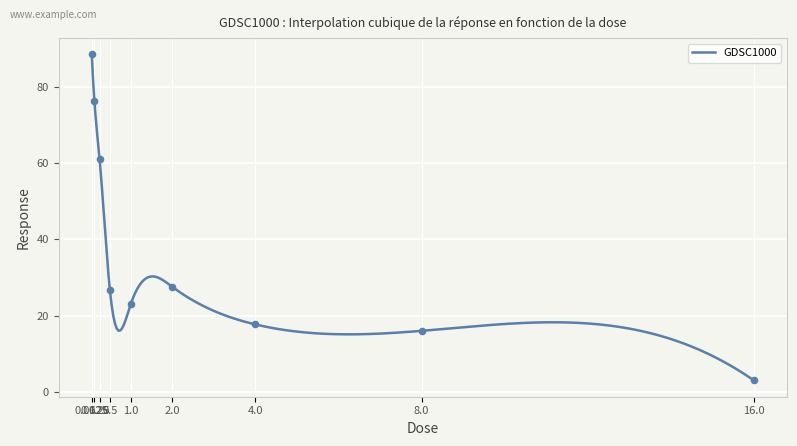

Approximately how many times larger is the value at 8.0 compared to 4.0?

0.9